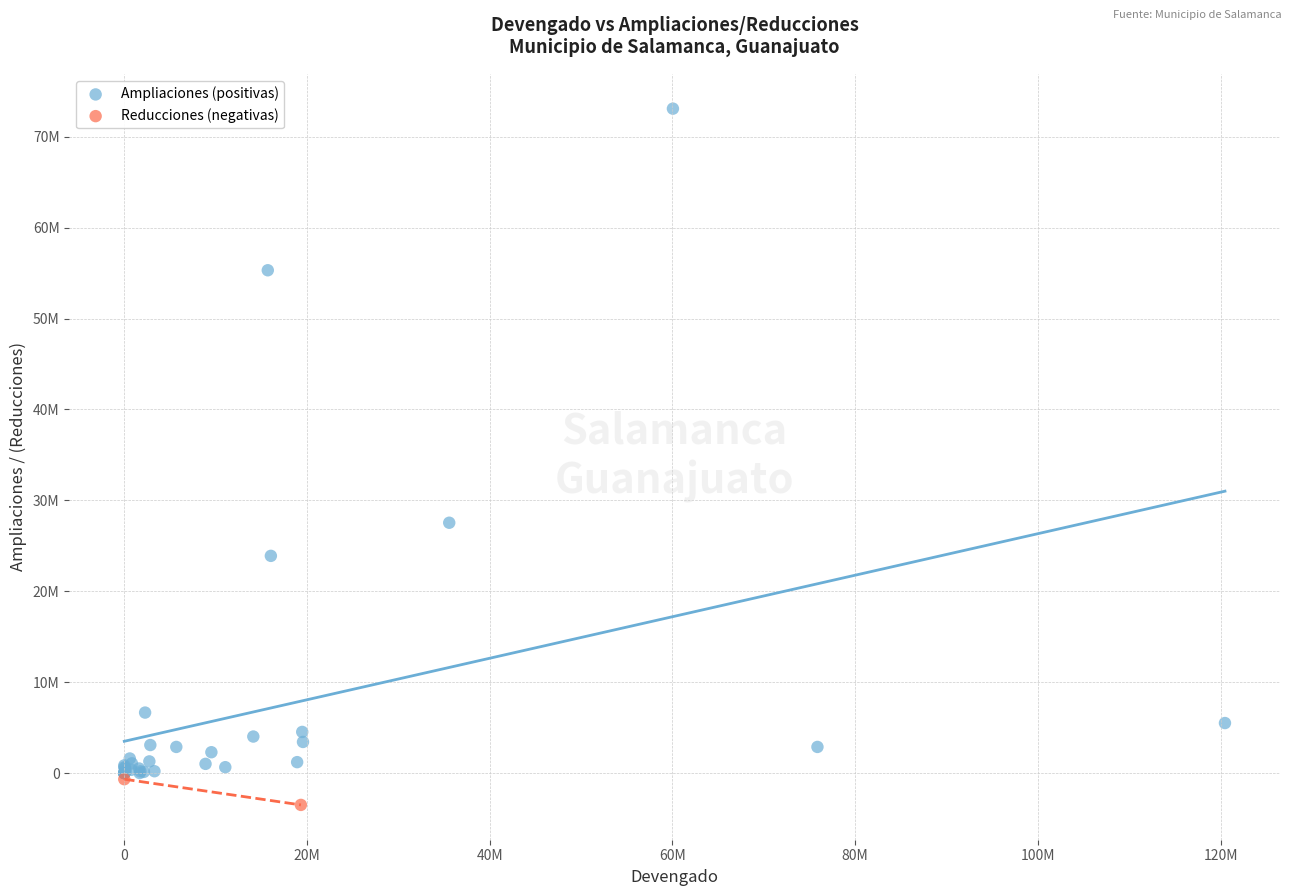

Which series has the widest spread of Y values?

Ampliaciones (positivas)